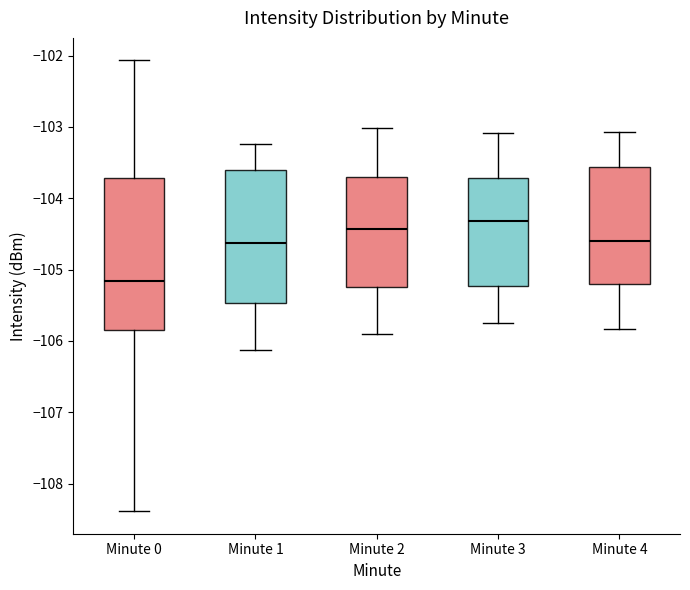

Comparing the boxes themselves (not the whiskers), which one is the tallest?

Minute 0